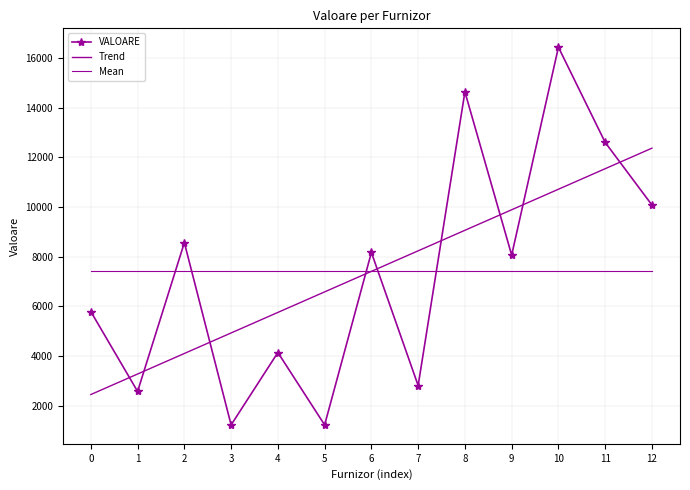

Between 0 and 11, which is larger?

11